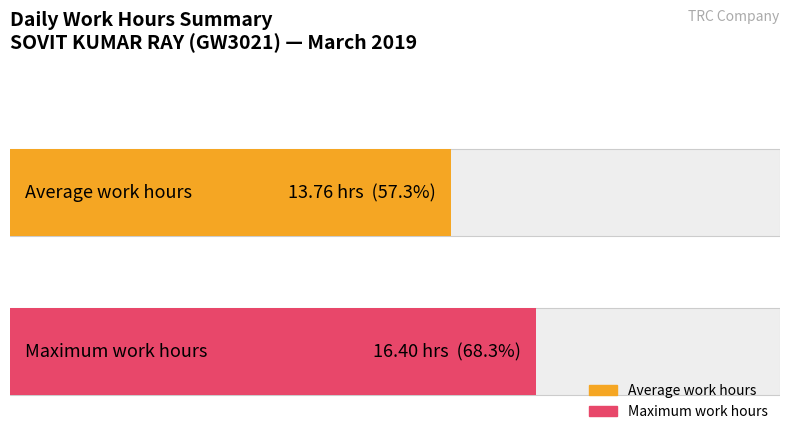

What is the greatest value displayed?

16.4